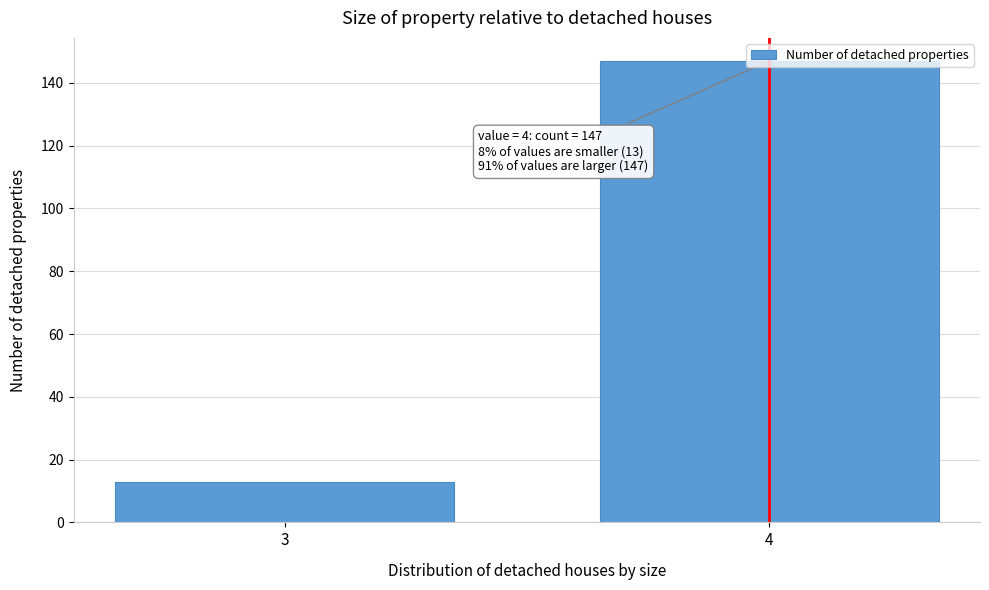

What is the ratio of the value at 4 to the value at 3?

11.3